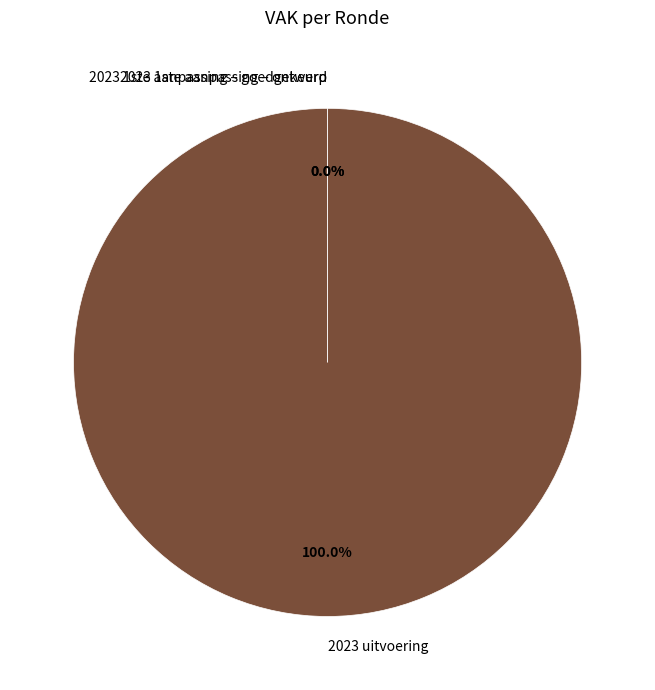

How many segments does this pie chart have?

3